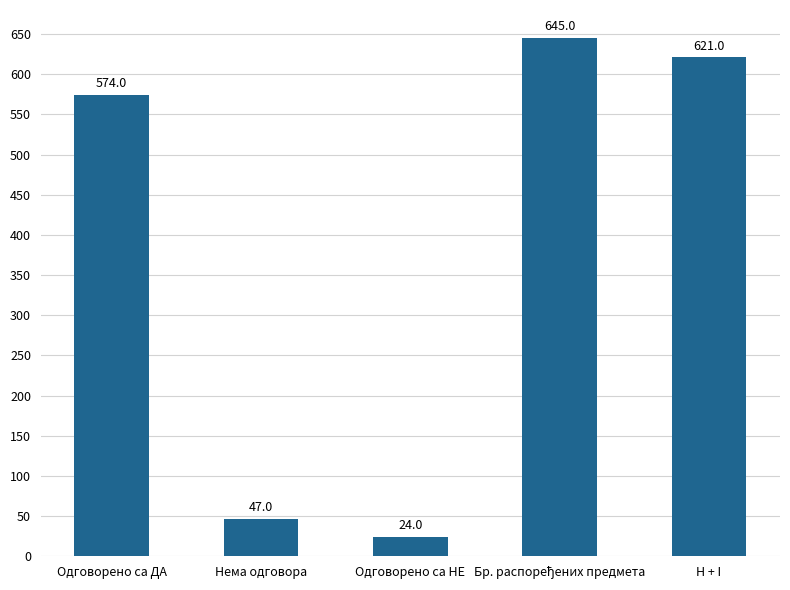

Between Нема одговора and H + I, which is larger?

H + I